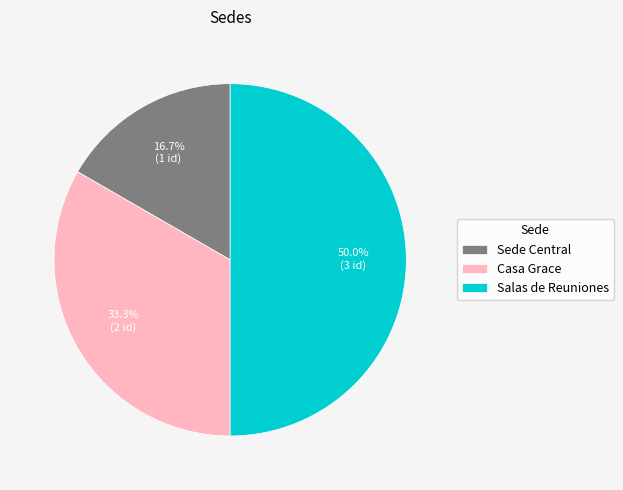

To the nearest percent, what is the difference between the largest and smallest slice percentages?

33%